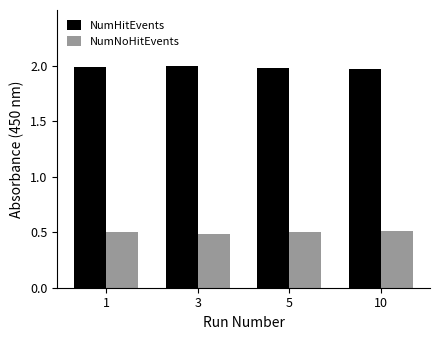

How many NumNoHitEvents values are between 0 and 1?

4